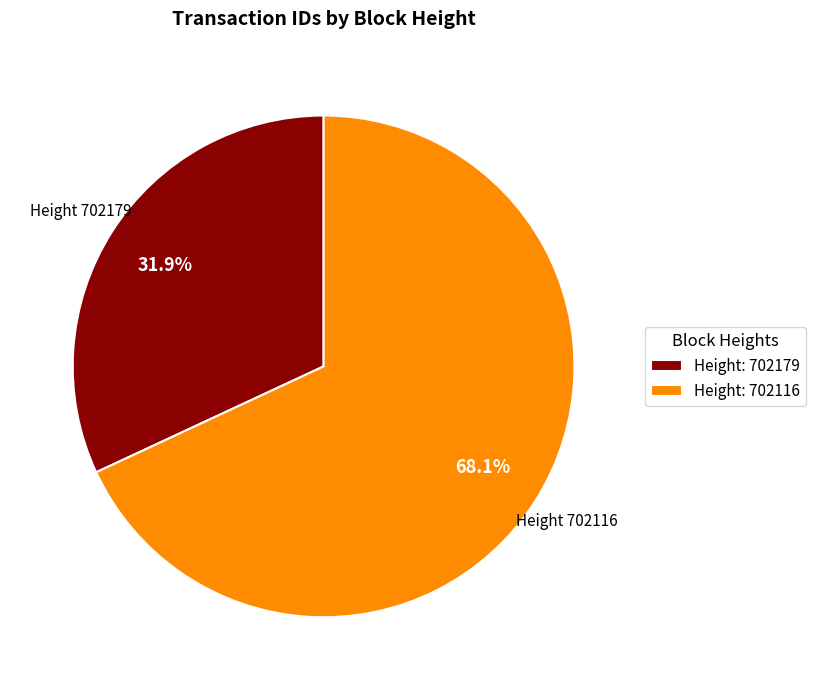

What is the majority slice?

Height: 702116